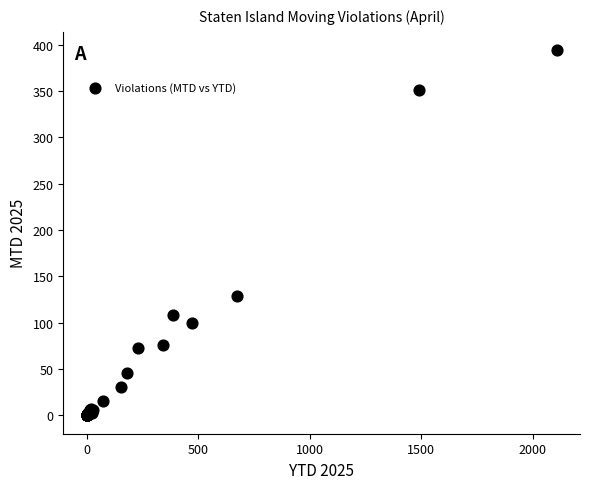

What Y value in the scatter plot is closest to 197?

129